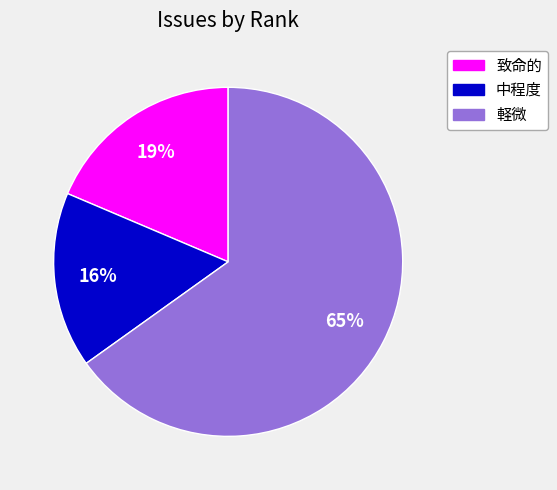

Is the sum of 致命的 and 中程度 greater than half?

No